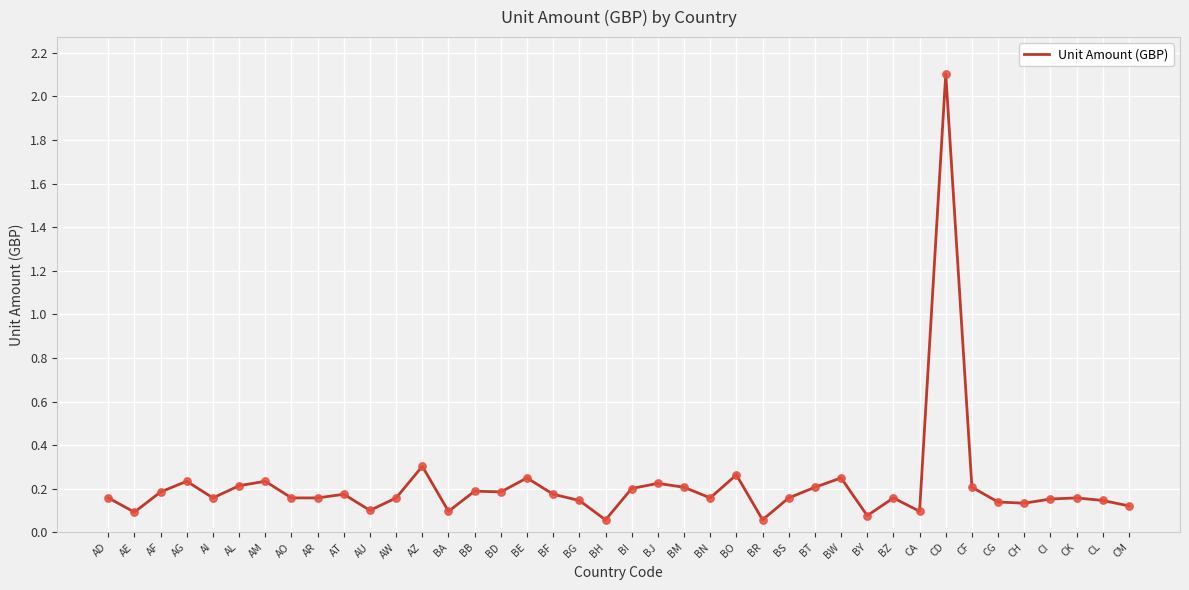

Which has a higher value, BR or BS?

BS